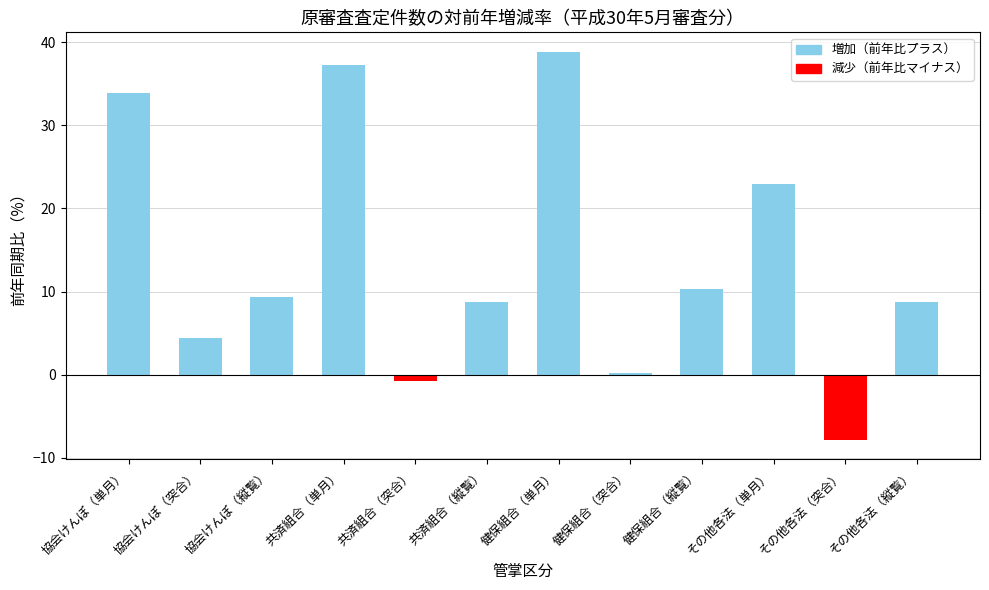

At which category does the chart reach its minimum across all series?

その他各法（突合）